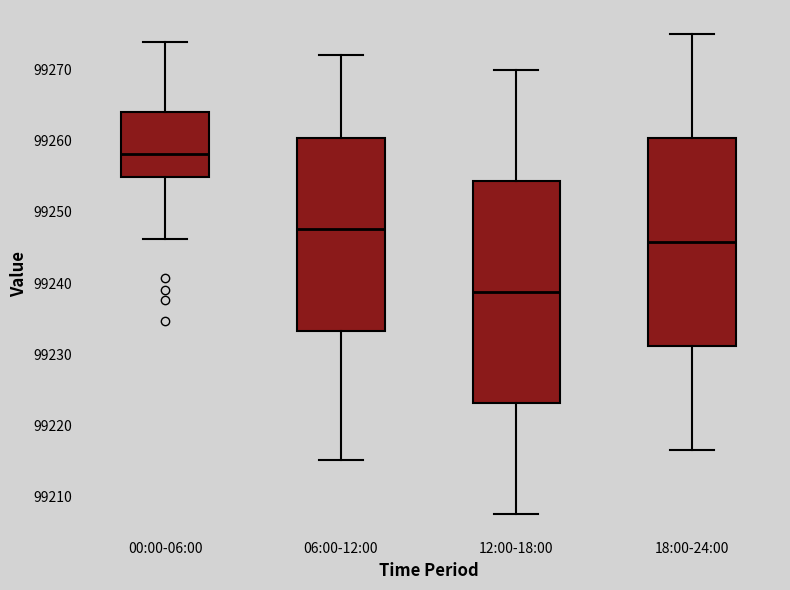

Reading left to right, read every box against the y-axis: the position of its median line, the range the box covers, and the ends of its whiskers. The values are not printed on the chart, so give them approximately, as read against the axis.

00:00-06:00: median 99258, box 99255 to 99264, whiskers 99246 to 99274
06:00-12:00: median 99248, box 99233 to 99260, whiskers 99215 to 99272
12:00-18:00: median 99239, box 99223 to 99254, whiskers 99208 to 99270
18:00-24:00: median 99246, box 99231 to 99260, whiskers 99217 to 99275